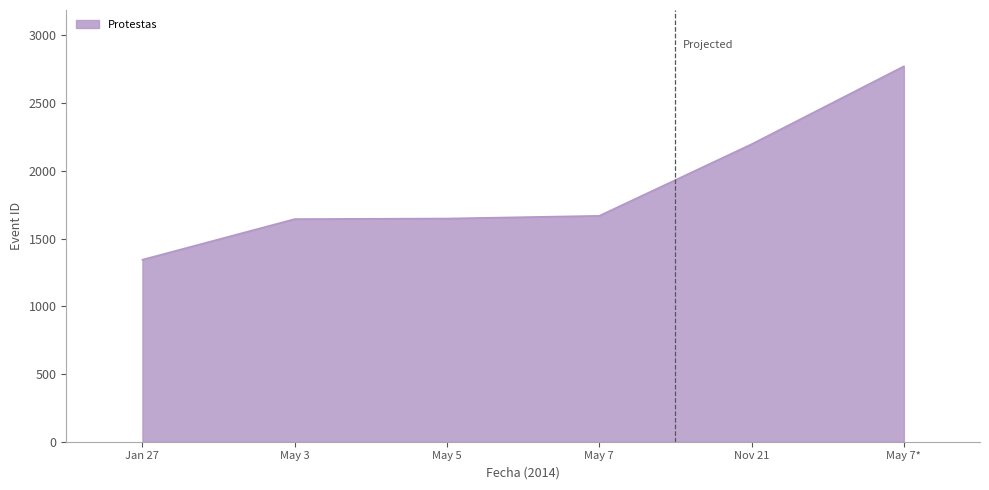

At which label is the value closest to 2058?

Nov 21